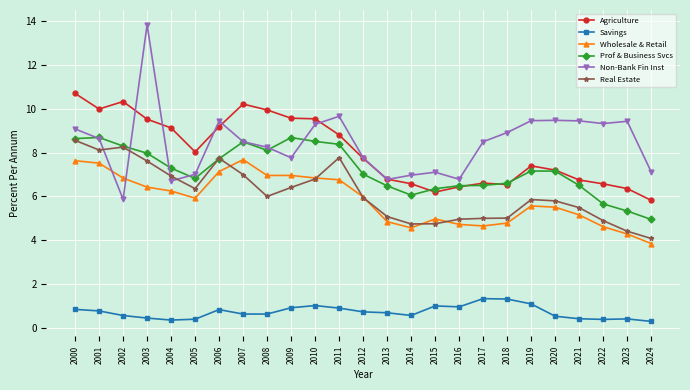

The value of Prof & Business Svcs at 2014 is 6.1. True or false?

True